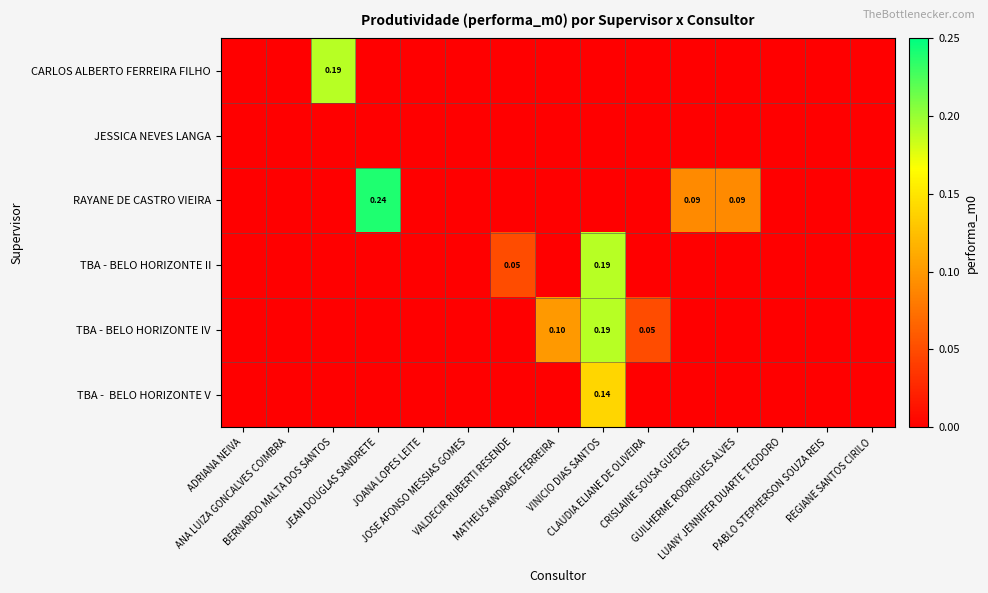

At VALDECIR RUBERTI RESENDE, list the series in order from largest to smallest.

TBA - BELO HORIZONTE II, CARLOS ALBERTO FERREIRA FILHO, JESSICA NEVES LANGA, RAYANE DE CASTRO VIEIRA, TBA - BELO HORIZONTE IV, TBA - BELO HORIZONTE V